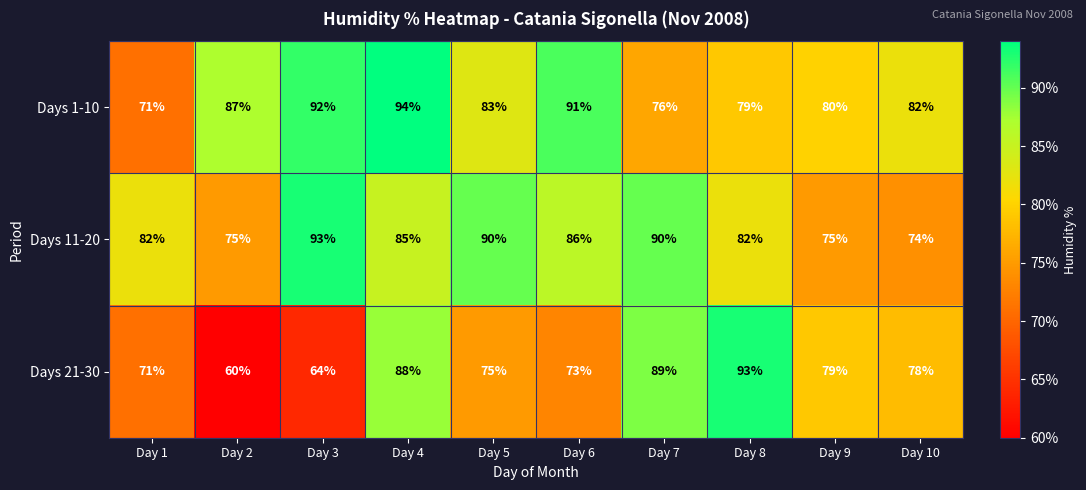

Where is Days 1-10 nearest to the value 82?

Day 10